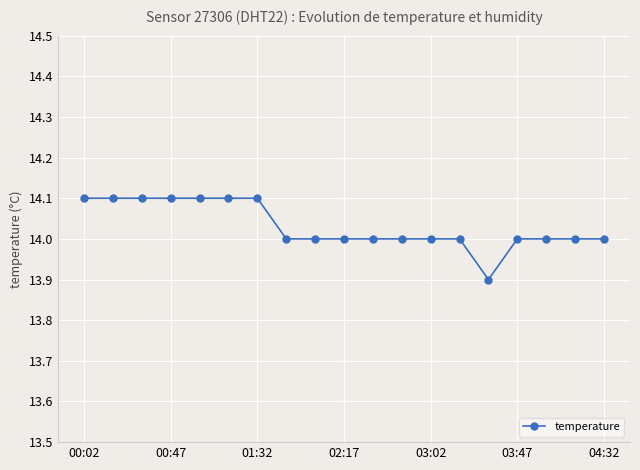

What is the maximum value shown in the chart?

14.1